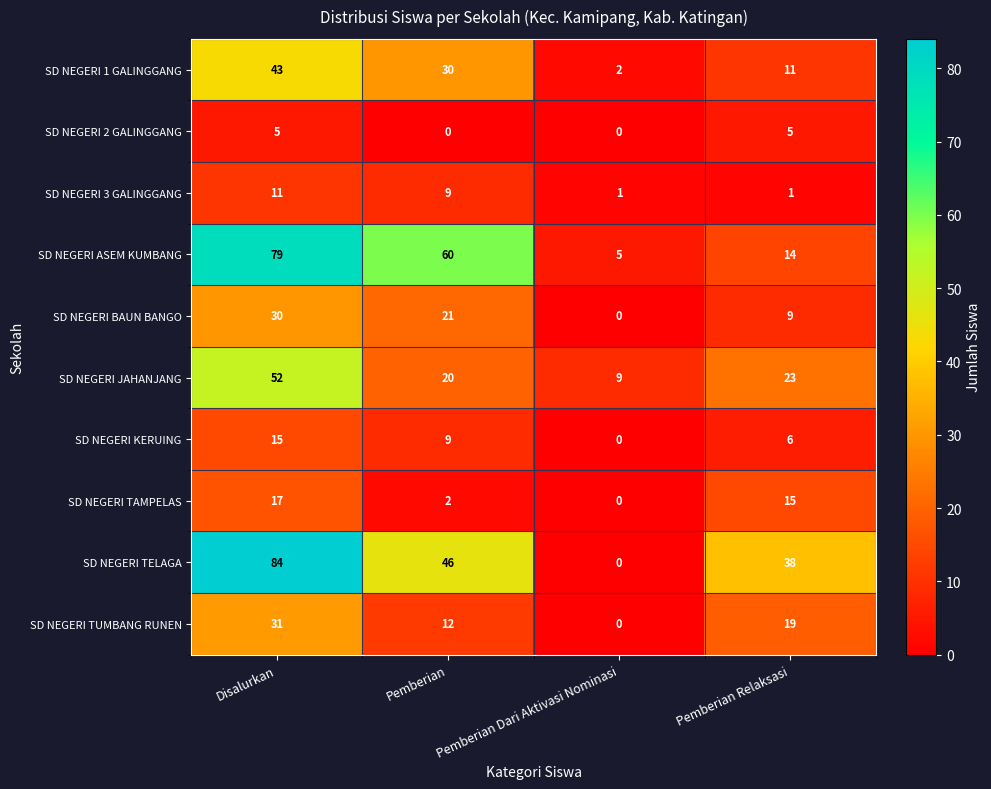

The value of SD NEGERI TUMBANG RUNEN at Disalurkan is 31. True or false?

True